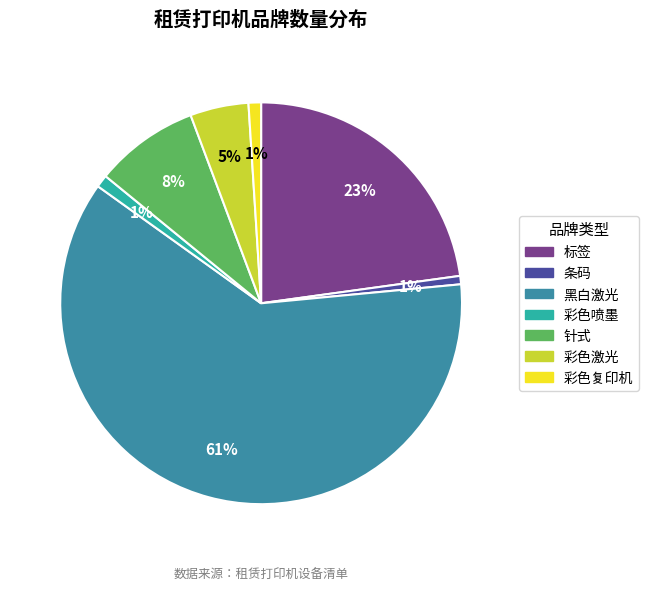

Which has a higher value, 黑白激光 or 彩色激光?

黑白激光